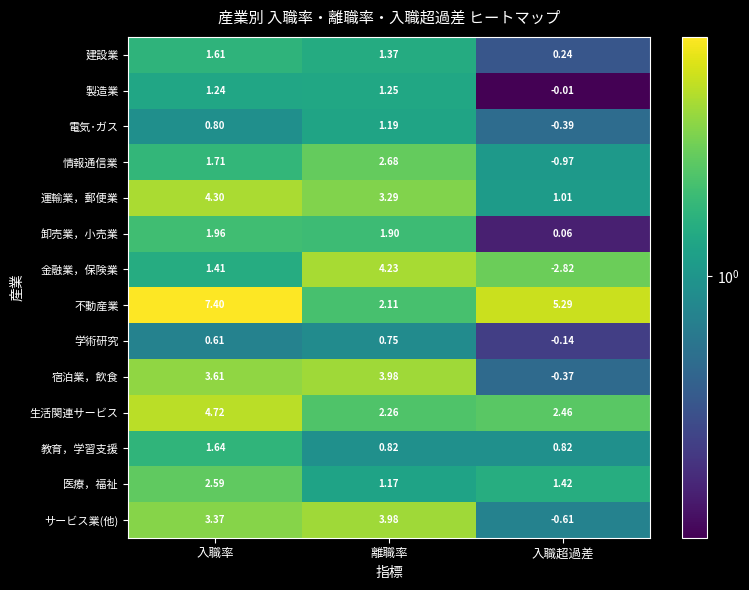

Which series changed the most between 離職率 and 入職超過差?

金融業，保険業